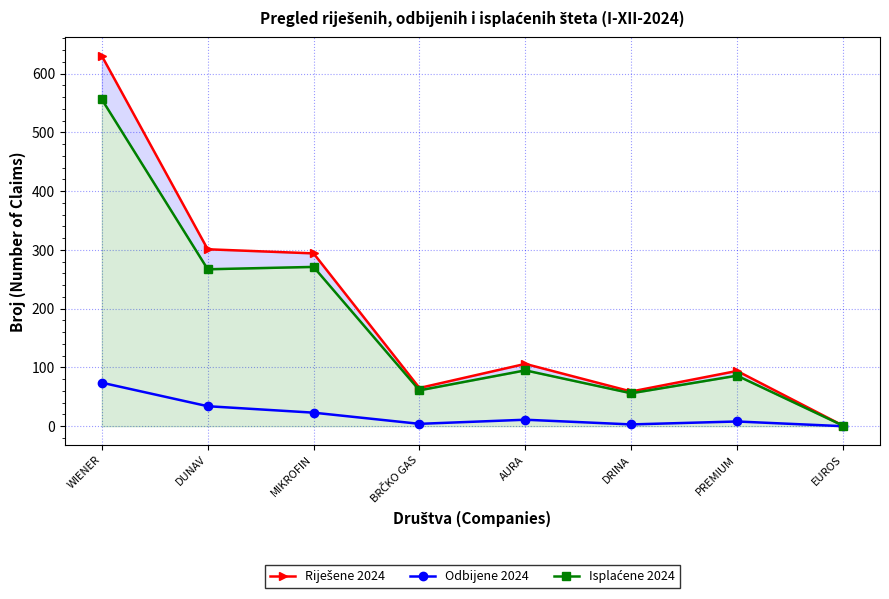

Rank the categories by Odbijene 2024 value from highest to lowest.

WIENER, DUNAV, MIKROFIN, AURA, PREMIUM, BRČKO GAS, DRINA, EUROS